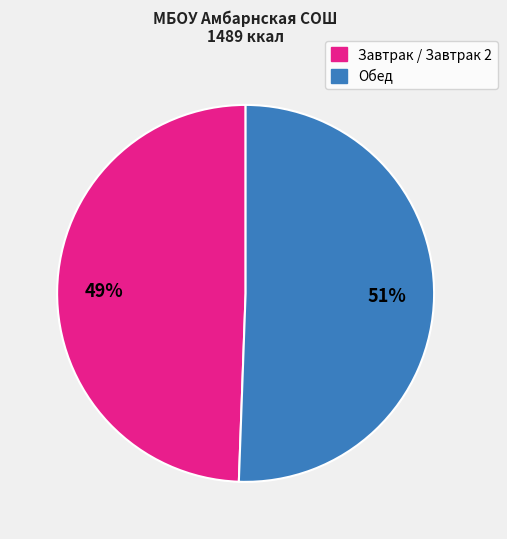

Does any single category account for the majority?

Yes